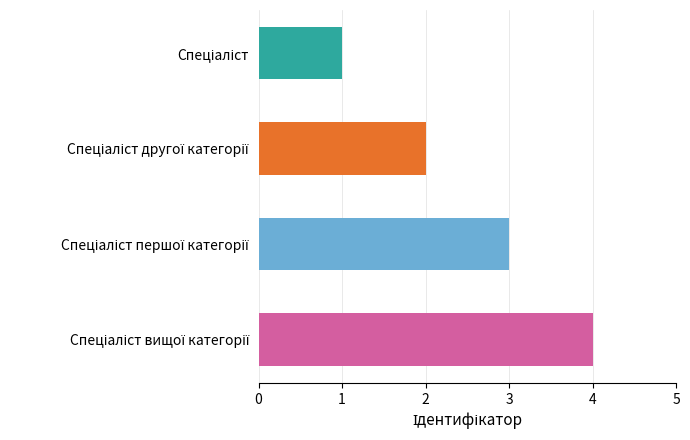

What is the difference between the maximum and minimum values?

3